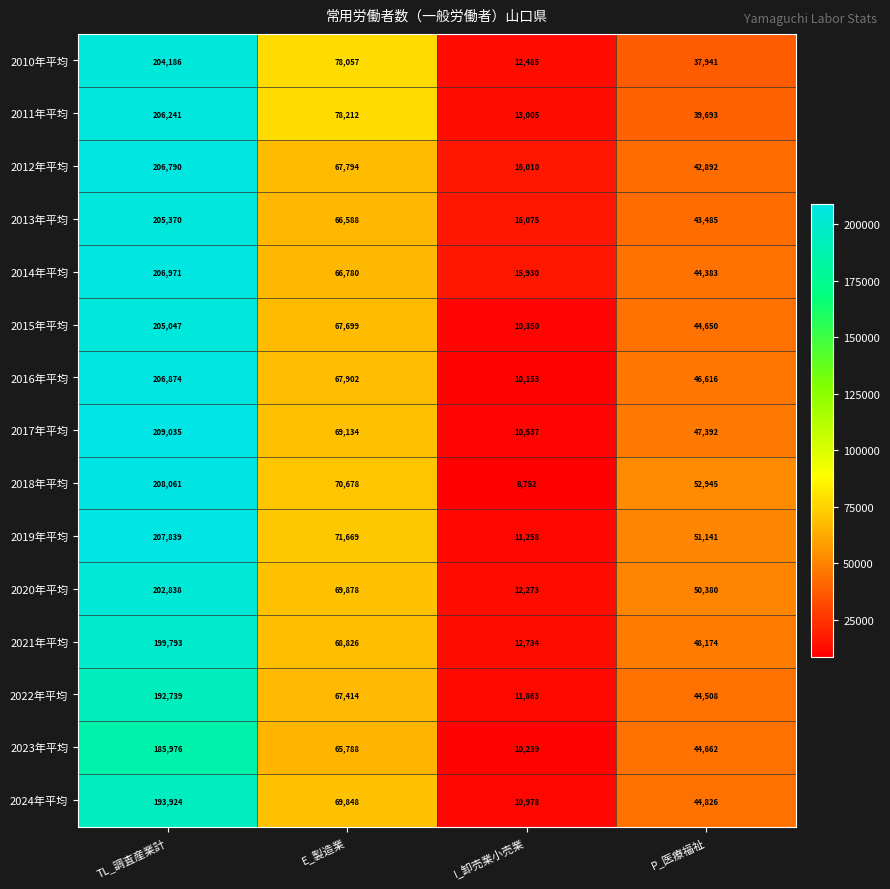

What is the highest value of the 2010年平均 series?

204186